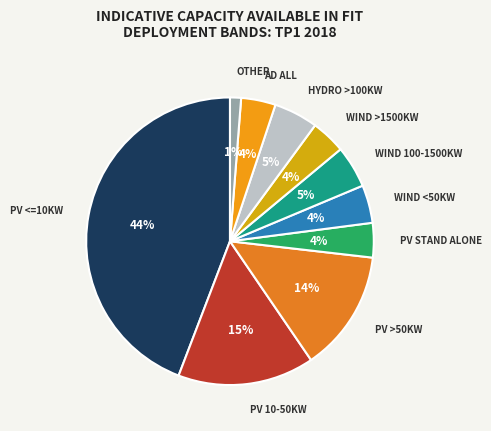

How many slices are in this pie chart?

10